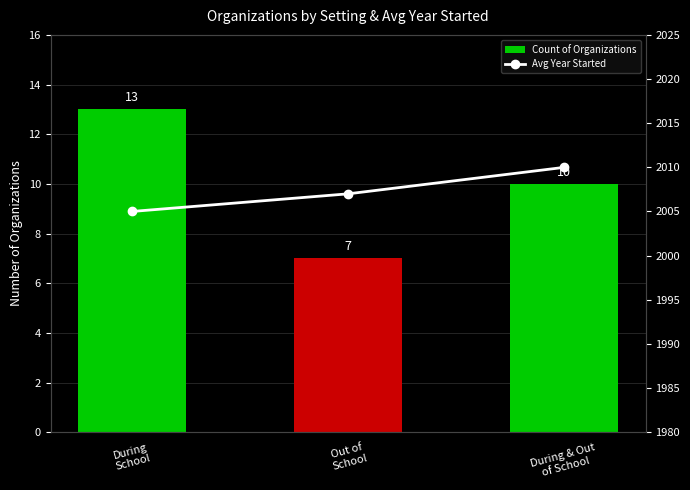

What are all the series names shown in the legend?

Count of Organizations, Avg Year Started